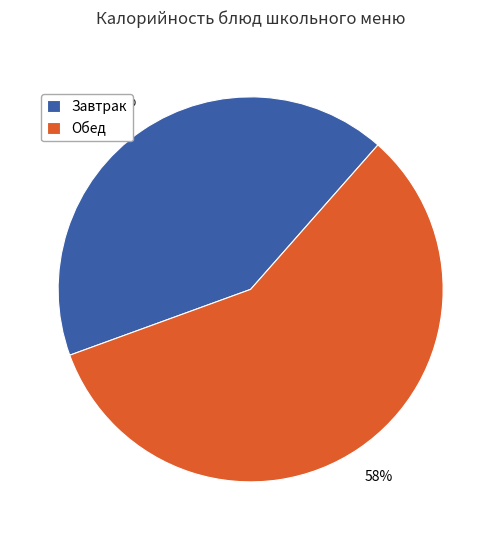

True or false: Обед accounts for 66% of the total.

False